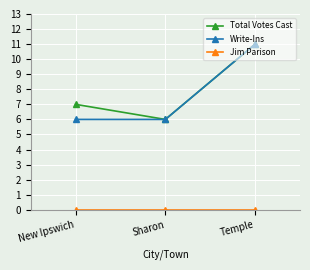

What is the spread (max minus min) of values at Temple?

11